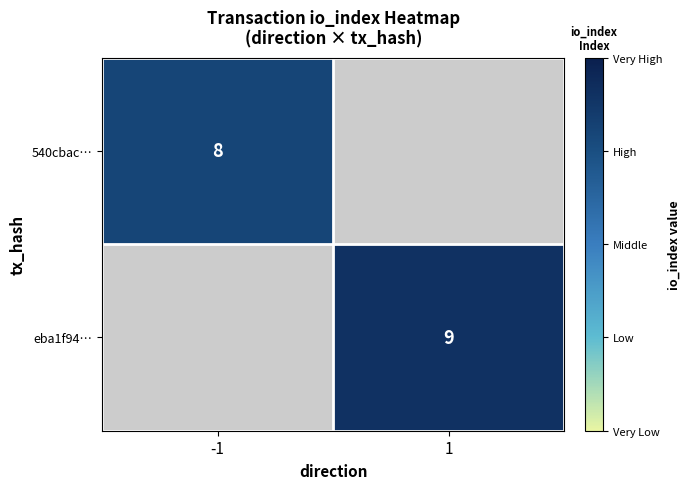

True or false: eba1f94… has a value of 9 at 1.

True